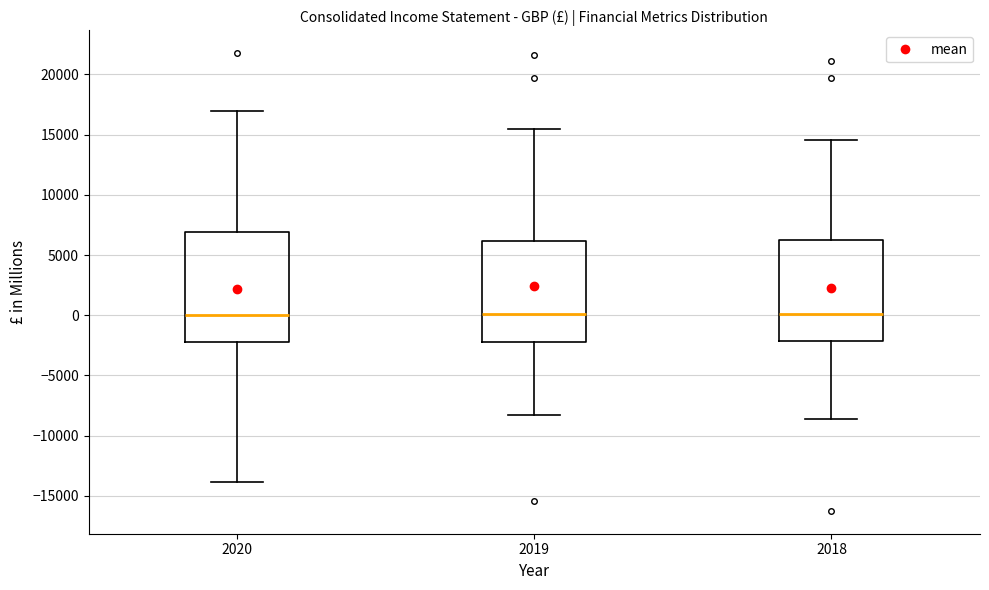

Reading left to right, transcribe this box plot: for each box, give where its median line is, the range the box spans, and where its two whiskers end, as read against the y-axis. The values are not printed on the chart, so give them approximately, as read against the axis.

2020: median 0, box -2500 to 7000, whiskers -14000 to 17000
2019: median 0, box -2000 to 6000, whiskers -8500 to 15500
2018: median 0, box -2000 to 6000, whiskers -8500 to 14500